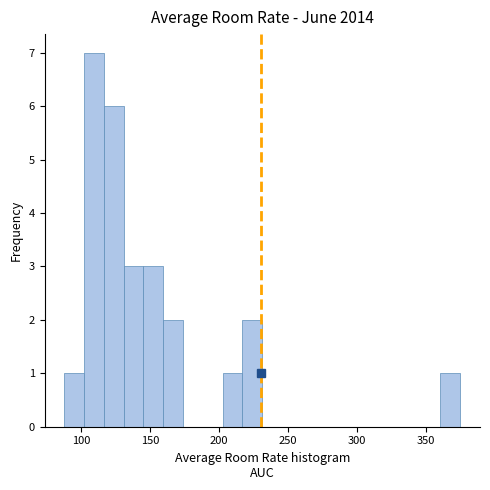

Read against the x-axis, roughly where is the centre of the tallest bar?

110